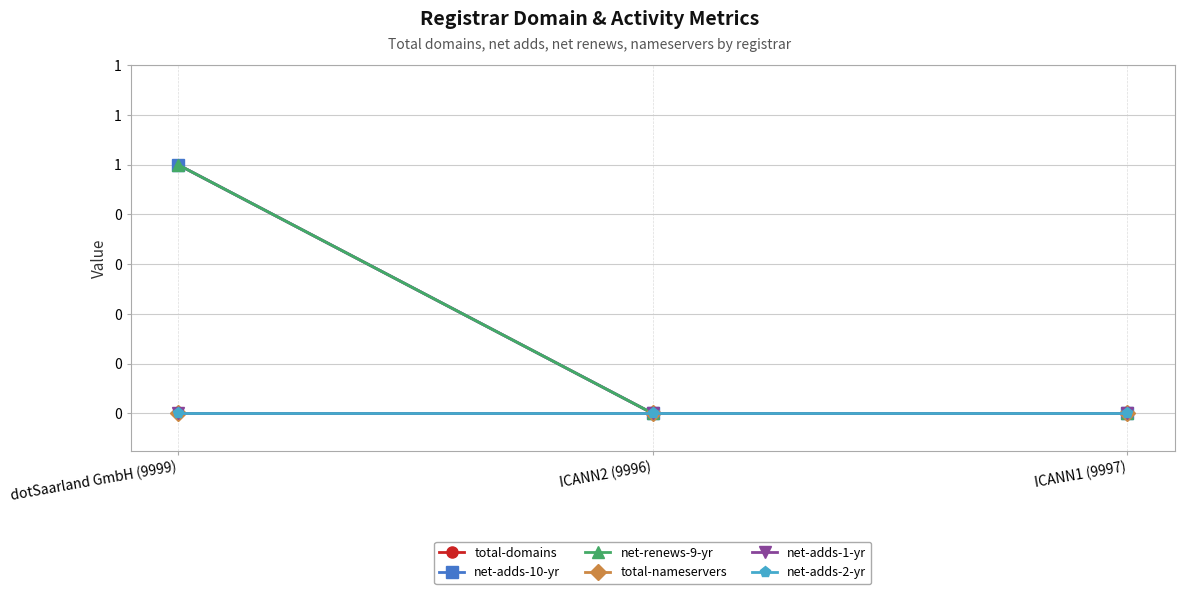

Which series has the largest total across all categories?

total-domains